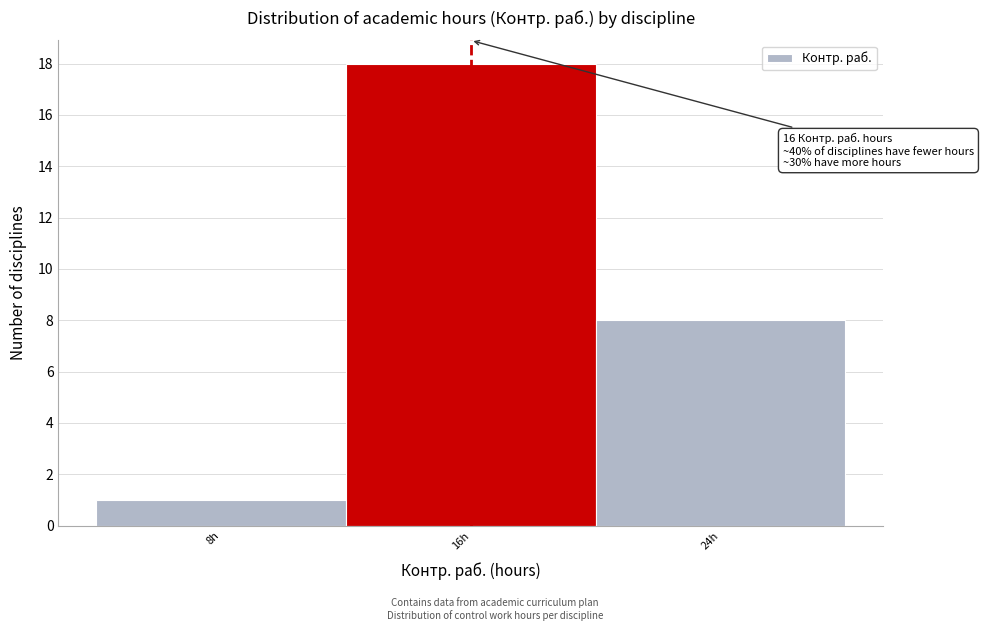

Which range on the x-axis has the tallest bar?

12 to 20